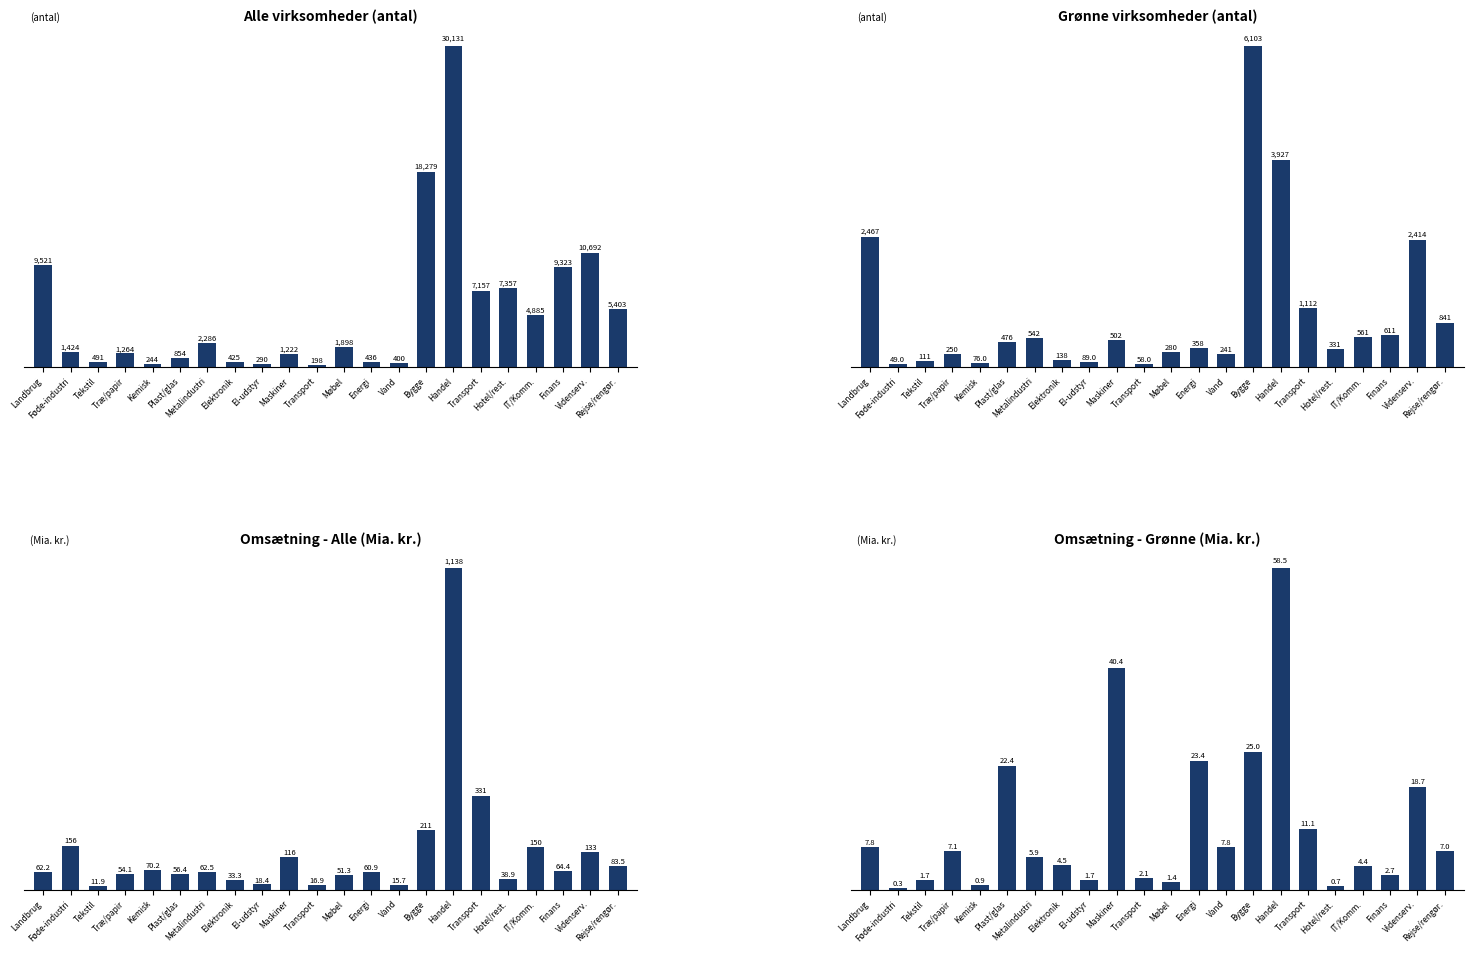

At IT/Komm., list the series in order from smallest to largest.

Omsætning - Grønne (Mia. kr.), Omsætning - Alle (Mia. kr.), Grønne virksomheder (antal), Alle virksomheder (antal)